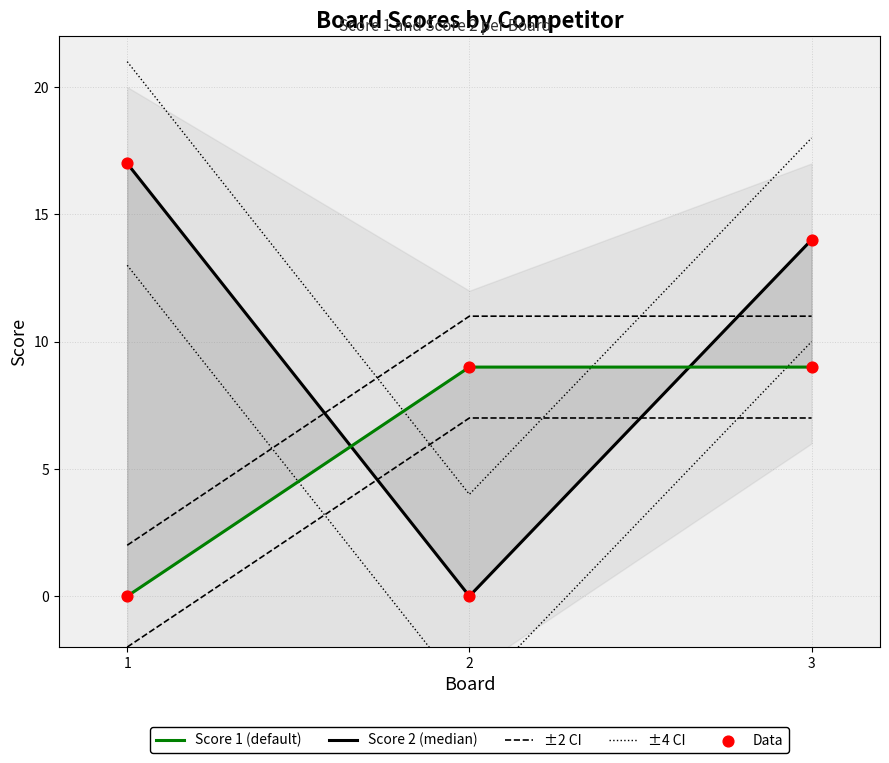

Which series contains the lowest Y value?

Score 2